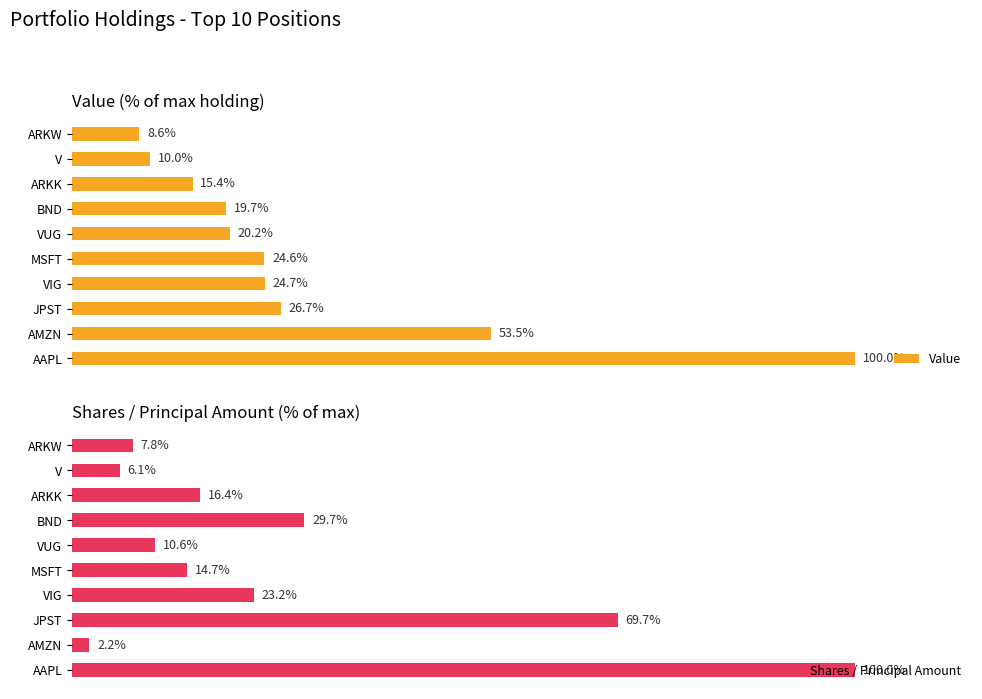

Rank the categories by Value value from highest to lowest.

AAPL, AMZN, JPST, VIG, MSFT, VUG, BND, ARKK, V, ARKW